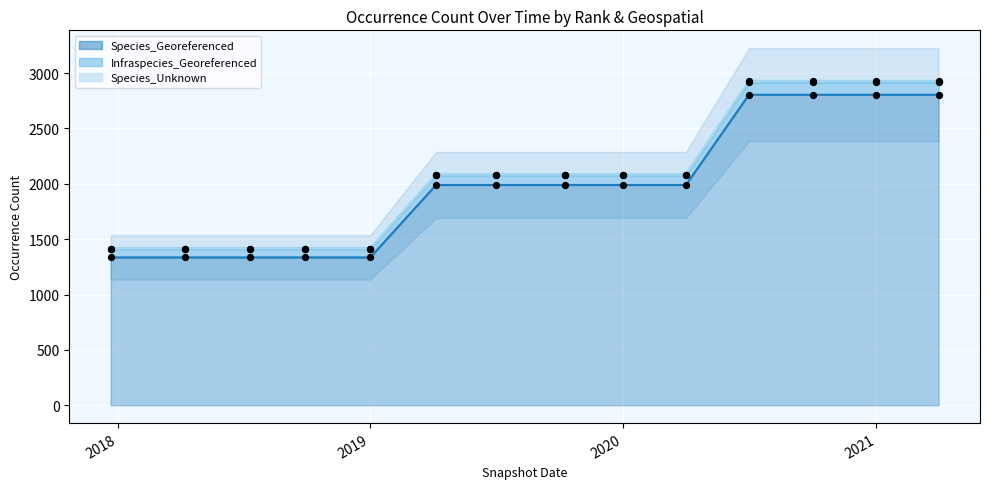

At which category is the sum across all series the highest?

2020-07-01